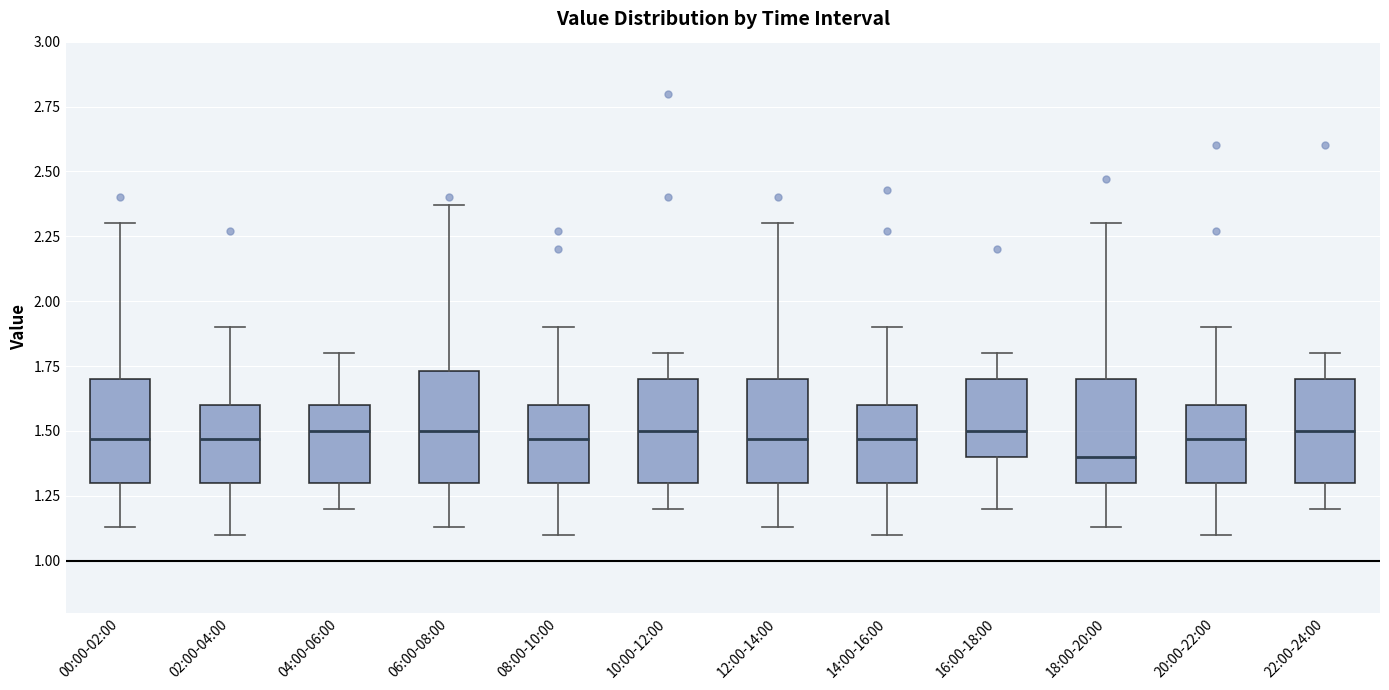

Where does the median line of the box for 14:00-16:00 sit on the y-axis? The values are not printed on the chart, so give them approximately, as read against the axis.

1.45